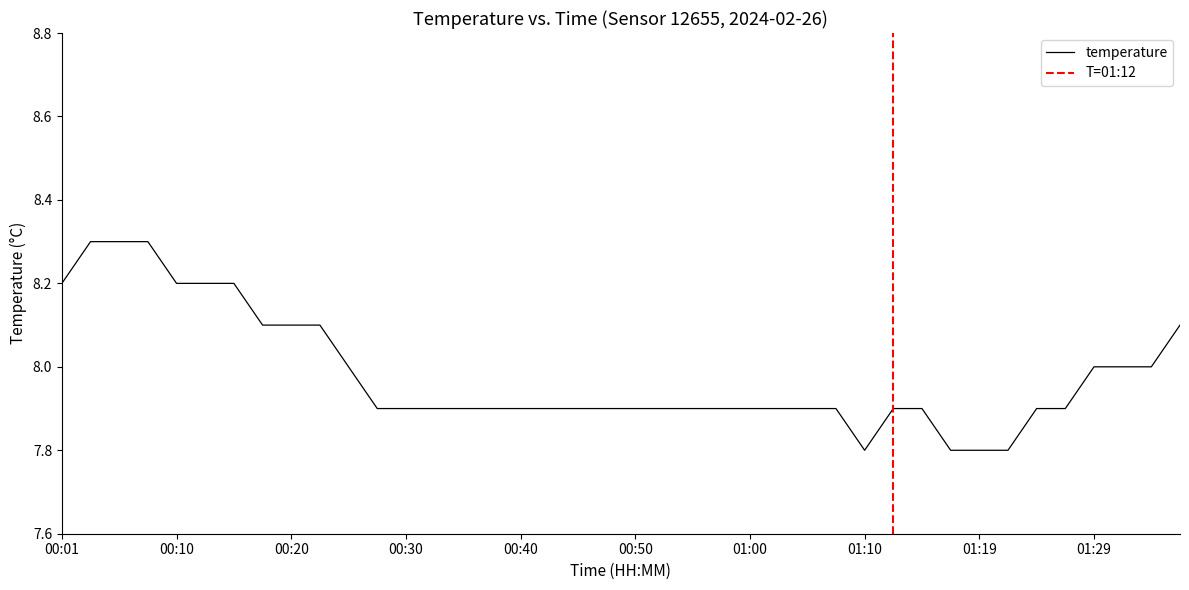

Where is the data nearest to the value 8?

00:25